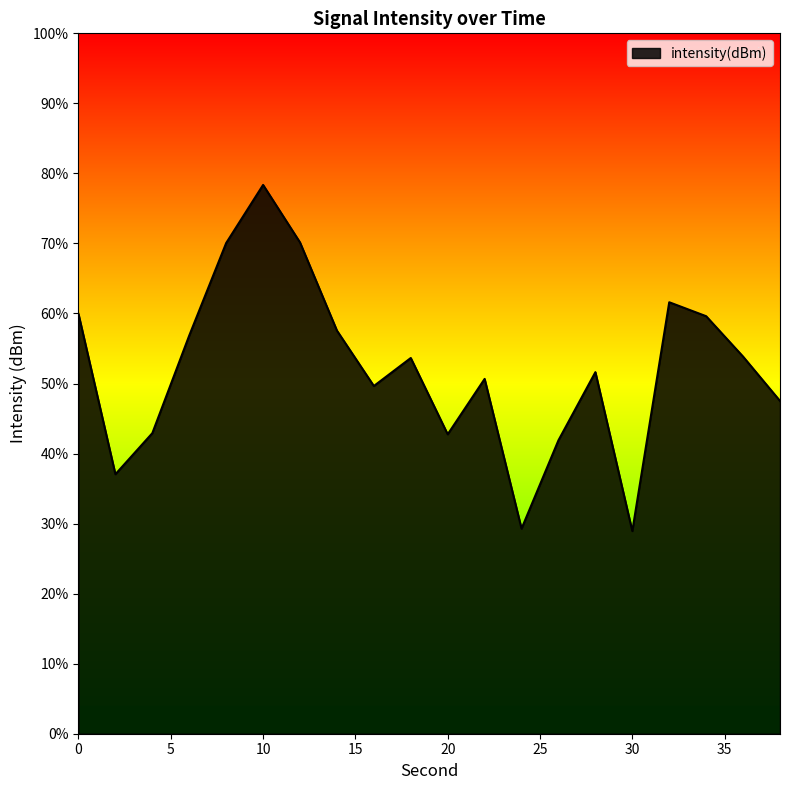

How many points are higher than both their immediate neighbors (excluding endpoints)?

5